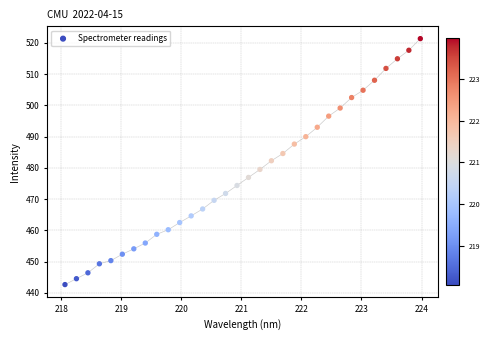

What is the range of X values (max minus min)?

5.9